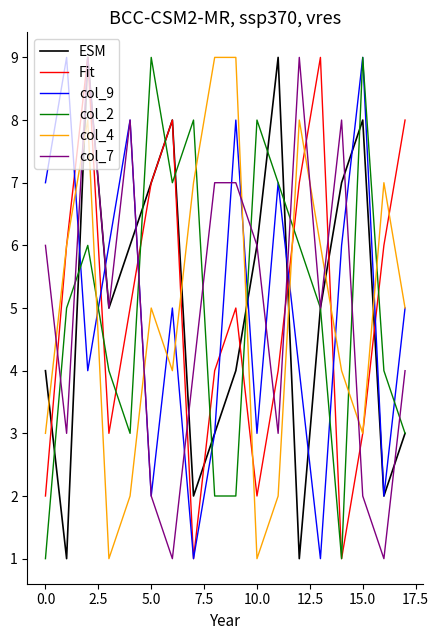

What is the maximum value shown in the chart?

9